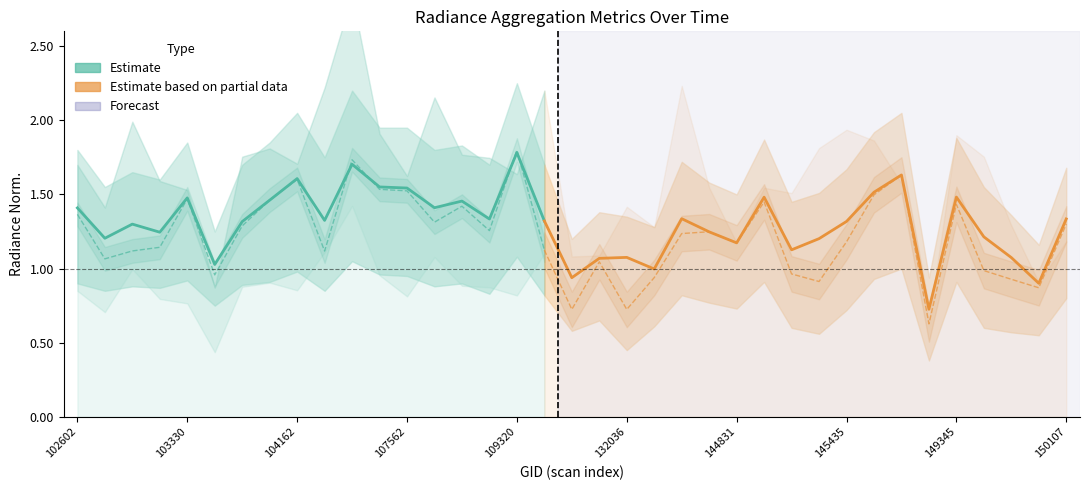

Which category has the highest value in the rade9_mult_nadir_norm series?

109320